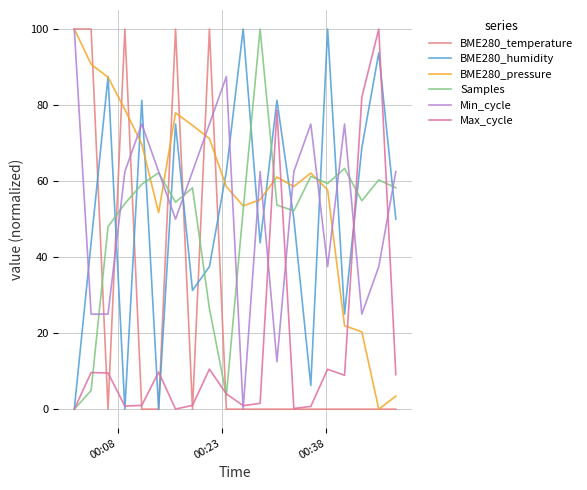

Which series has the largest total across all categories?

BME280_pressure